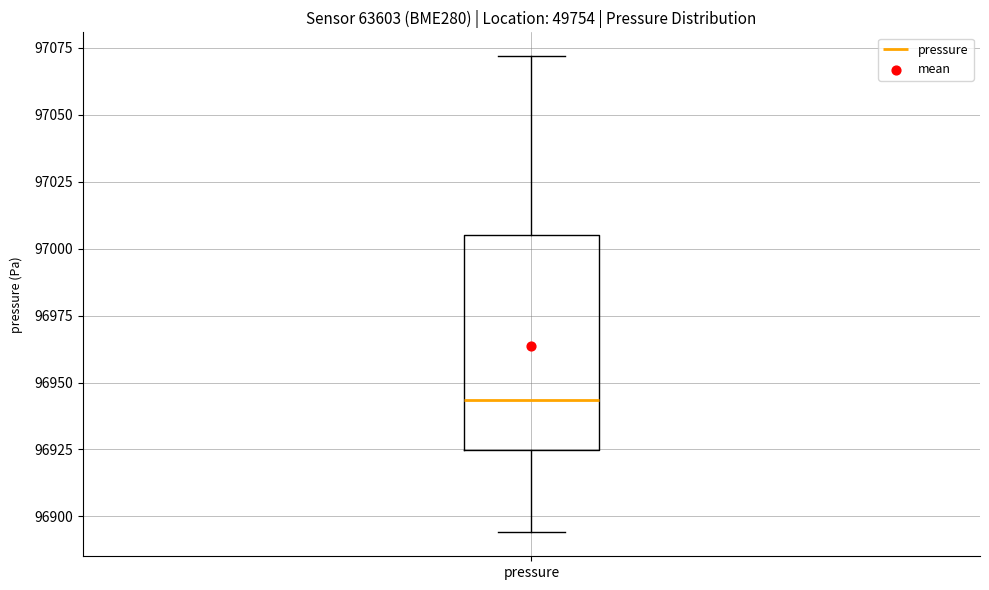

Where does the upper whisker of the box for pressure end on the y-axis? The values are not printed on the chart, so give them approximately, as read against the axis.

97070